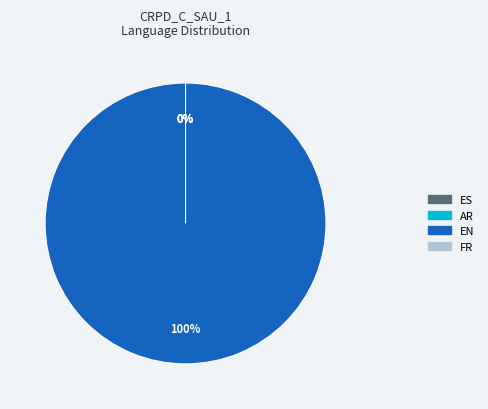

Combined, do FR and AR account for over 50%?

No